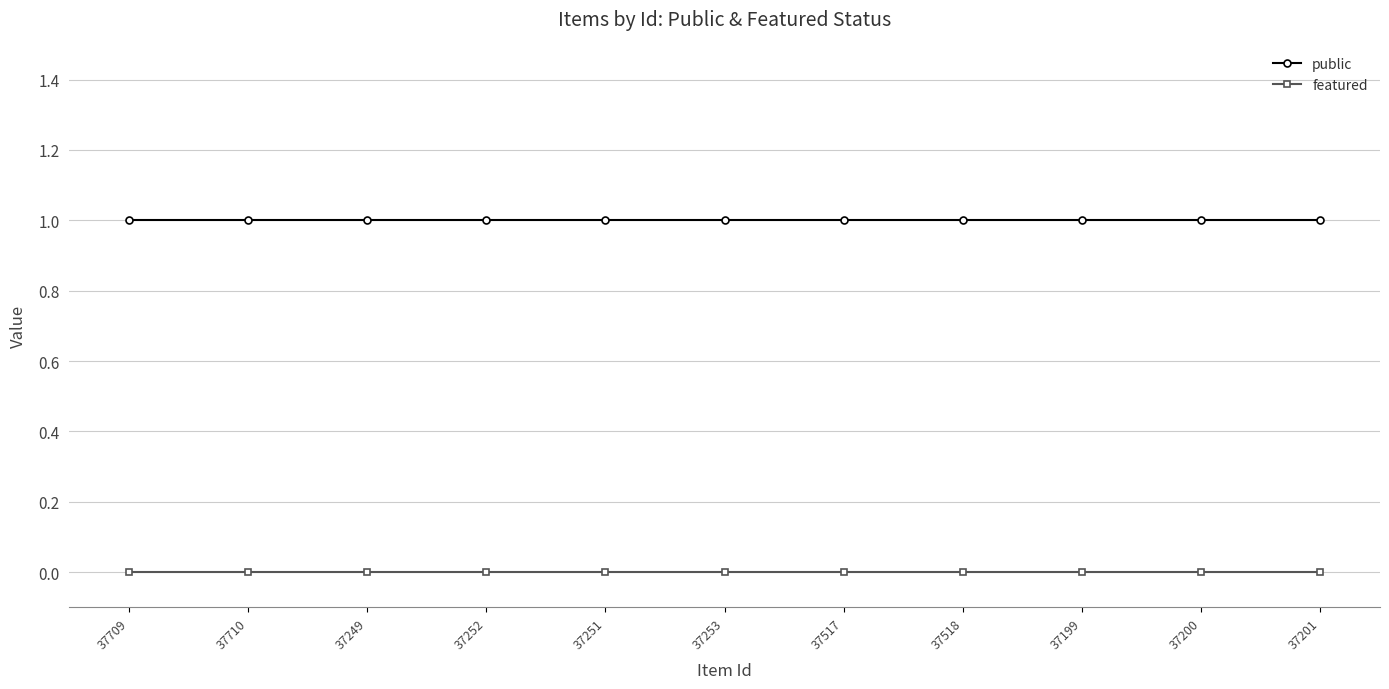

Reading left to right, list all the values displayed in this chart.

public: 37709=1	37710=1	37249=1	37252=1	37251=1	37253=1	37517=1	37518=1	37199=1	37200=1	37201=1
featured: 37709=0	37710=0	37249=0	37252=0	37251=0	37253=0	37517=0	37518=0	37199=0	37200=0	37201=0